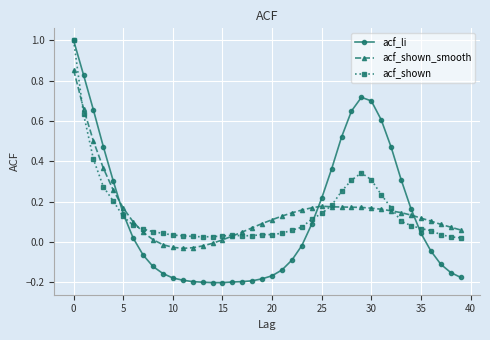

True or false: acf_shown has more than 0 interior local peaks.

True